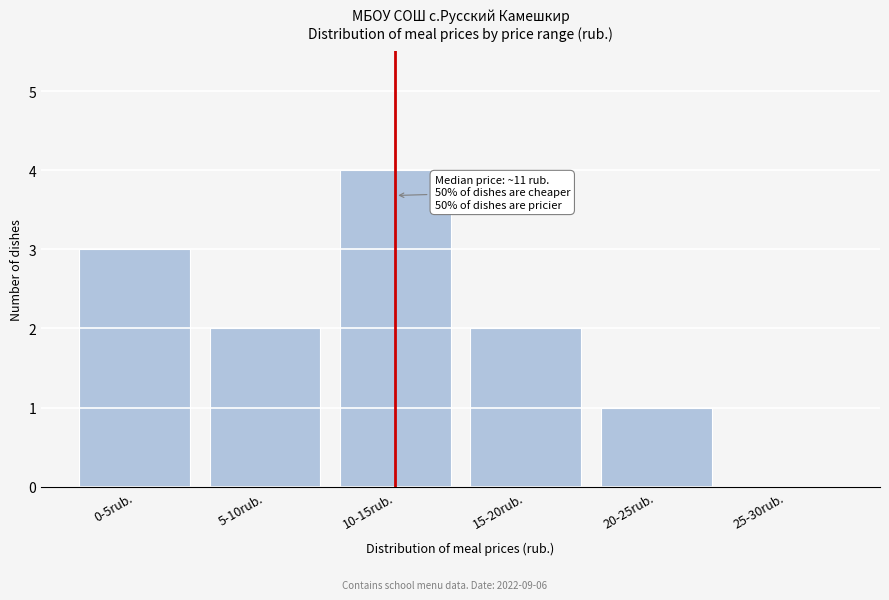

Reading right to left, transcribe all the data shown in this chart.

25-30rub.=0	20-25rub.=1	15-20rub.=2	10-15rub.=4	5-10rub.=2	0-5rub.=3